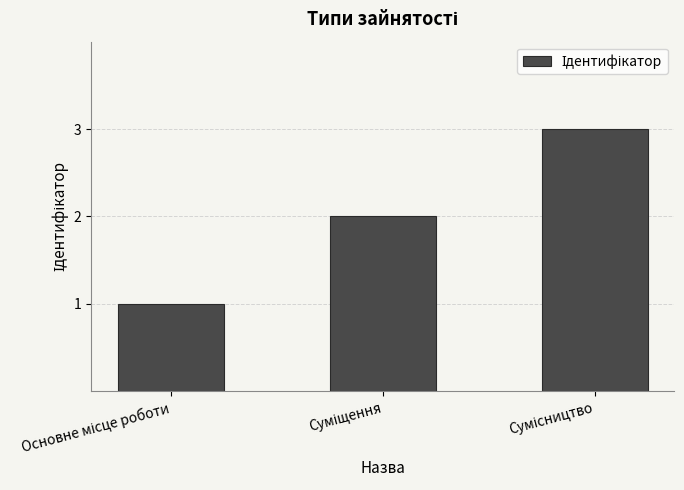

Reading left to right, transcribe all the data shown in this chart.

1	2	3